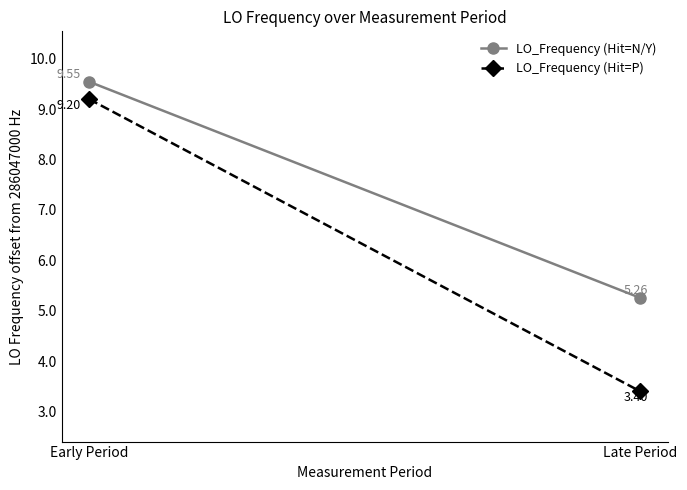

True or false: LO_Frequency (Hit=P) has a value of 1.9 at Late Period.

False